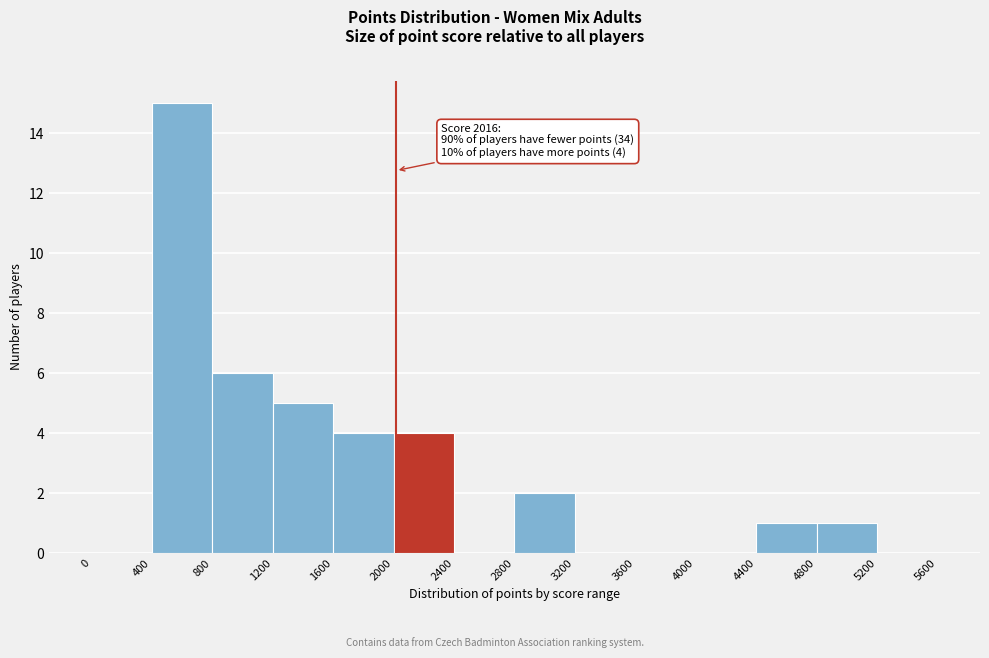

Over which range of the x-axis is the bar tallest?

400 to 800